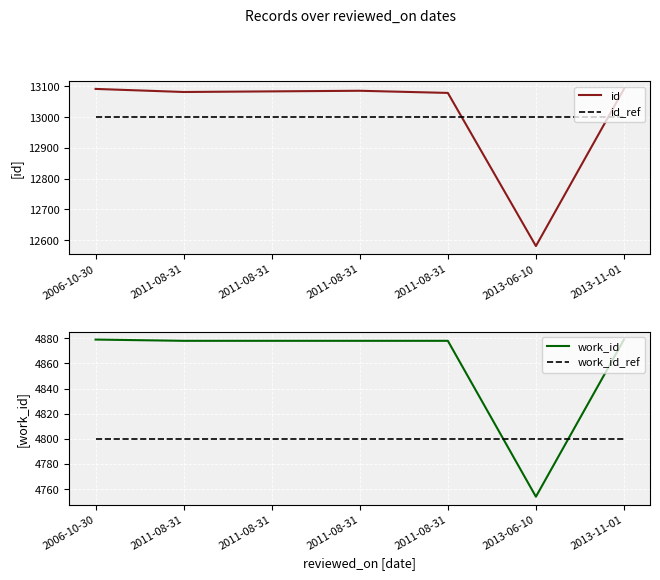

What are all the series names shown in the legend?

id, id_ref, work_id, work_id_ref